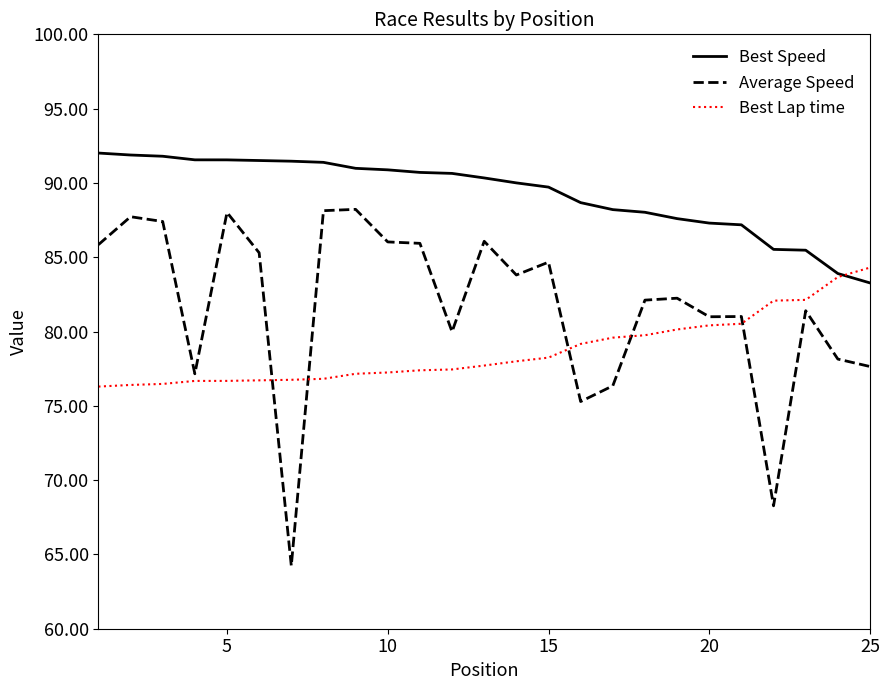

How many times do Best Speed and Best Lap time cross each other?

1